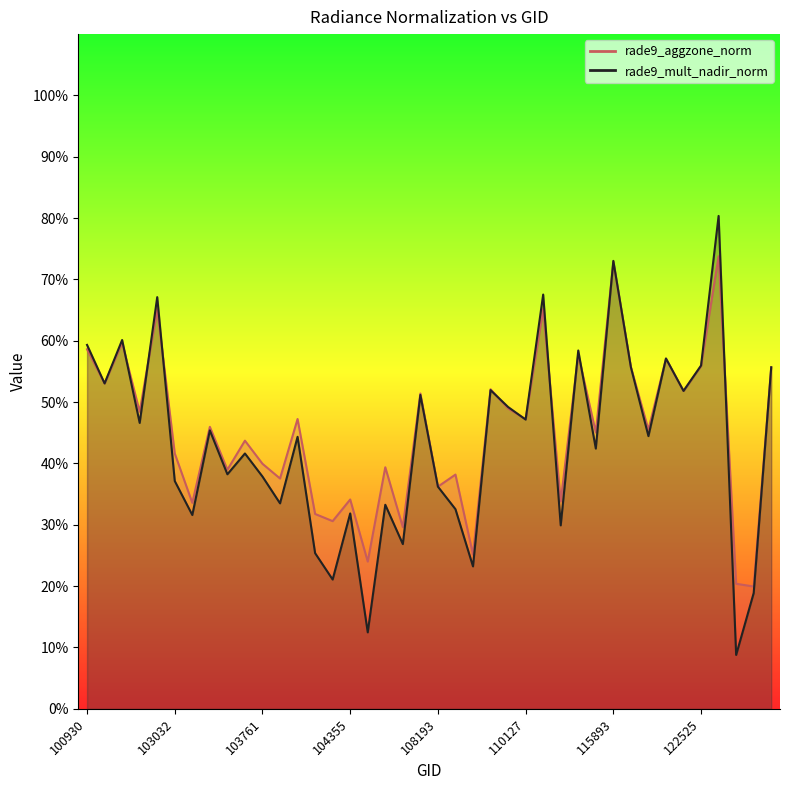

How many series are shown in this chart?

2